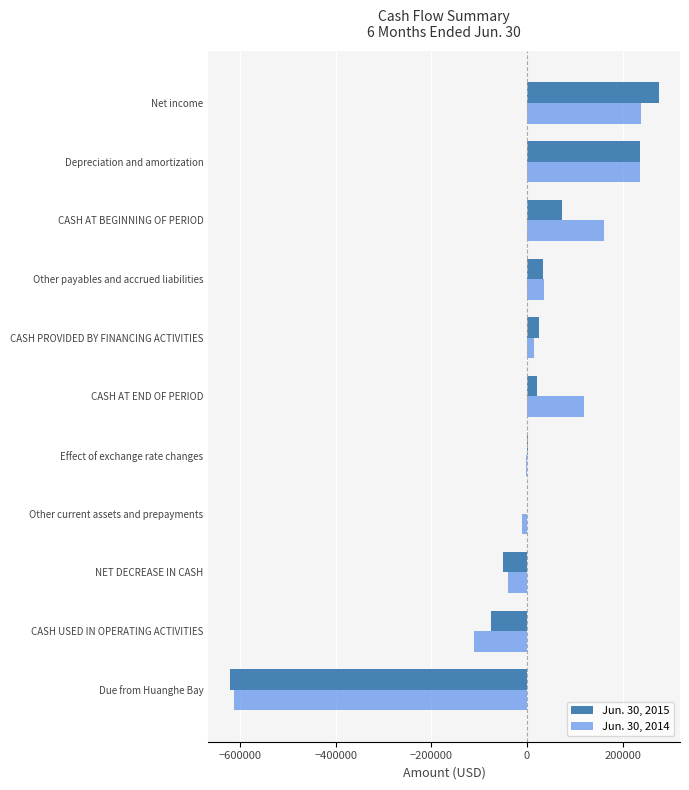

What is the maximum value shown in the chart?

274953